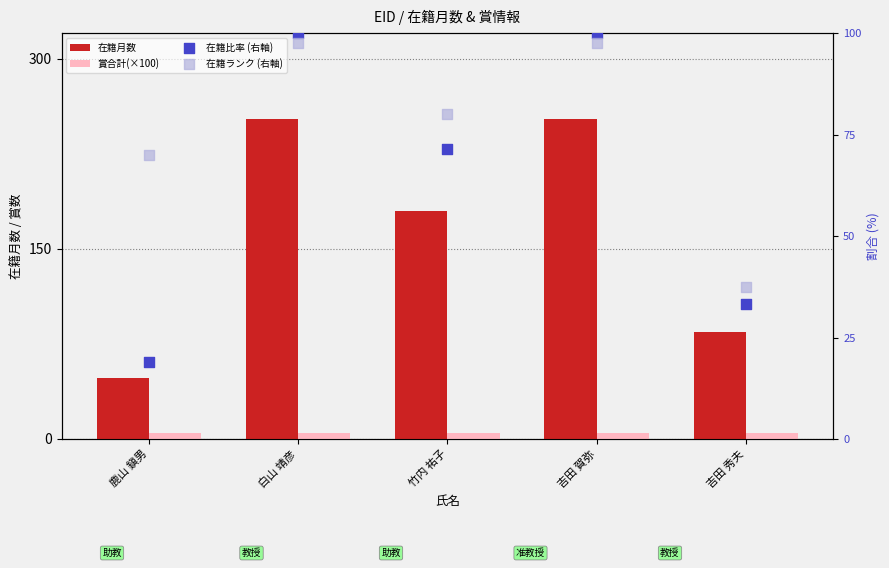

Which series has the largest total across all categories?

在籍月数